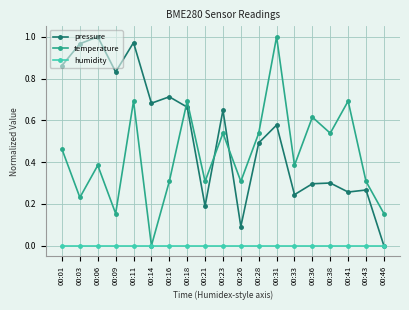

At which category does temperature reach its first local valley?

00:03